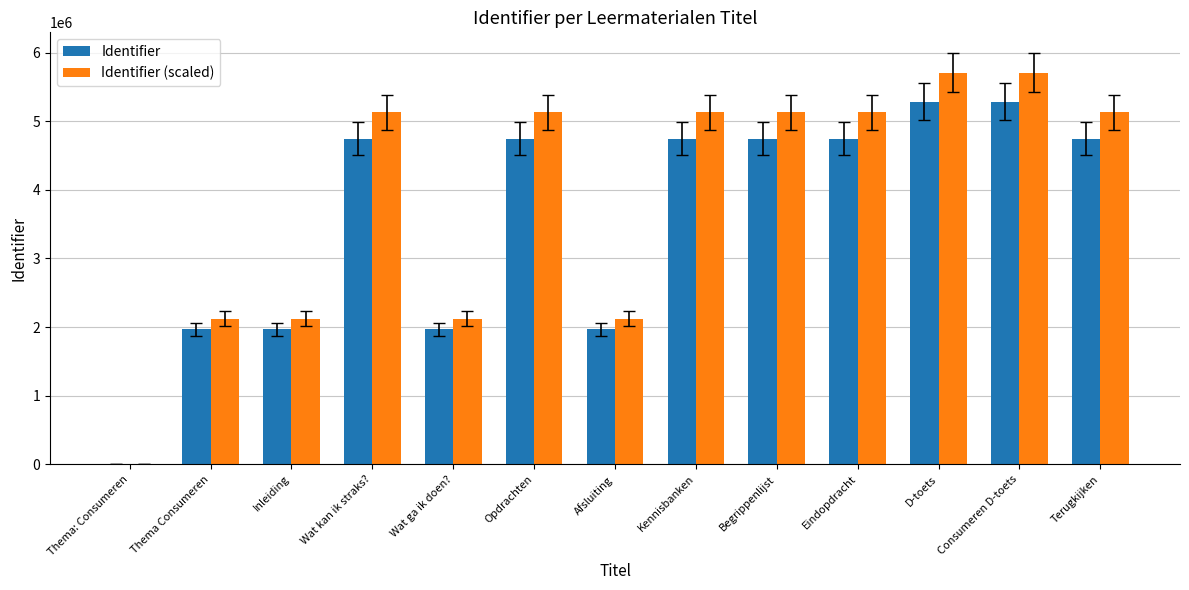

How many distinct data groups are displayed?

2